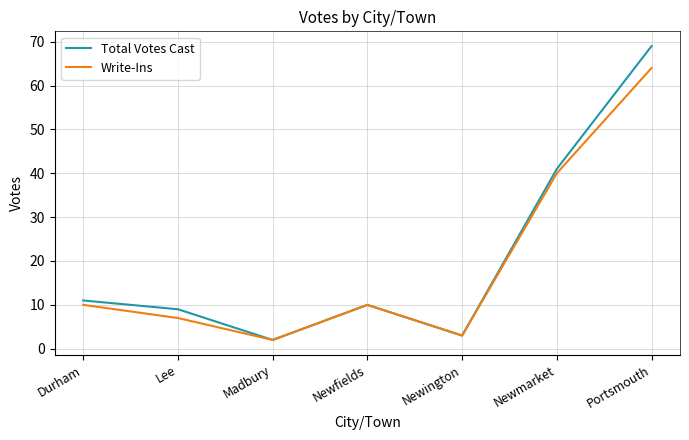

The value of Write-Ins at Newmarket is 40. True or false?

True